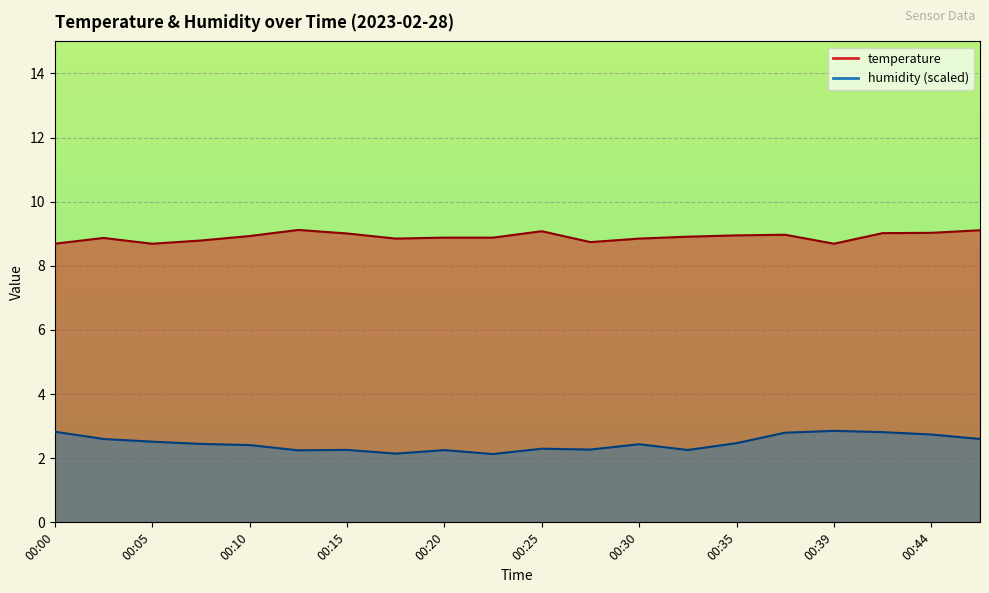

True or false: temperature and humidity cross at least once.

False